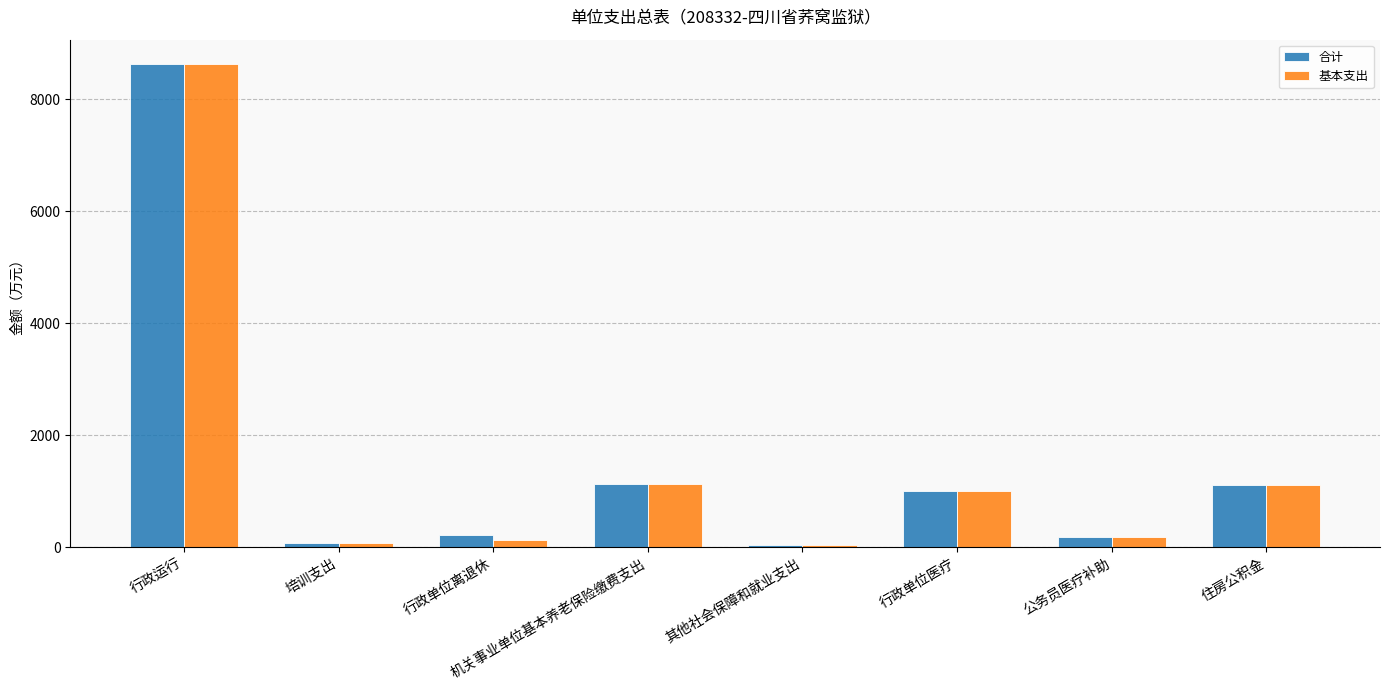

What is the lowest value of the 合计 series?

39.3